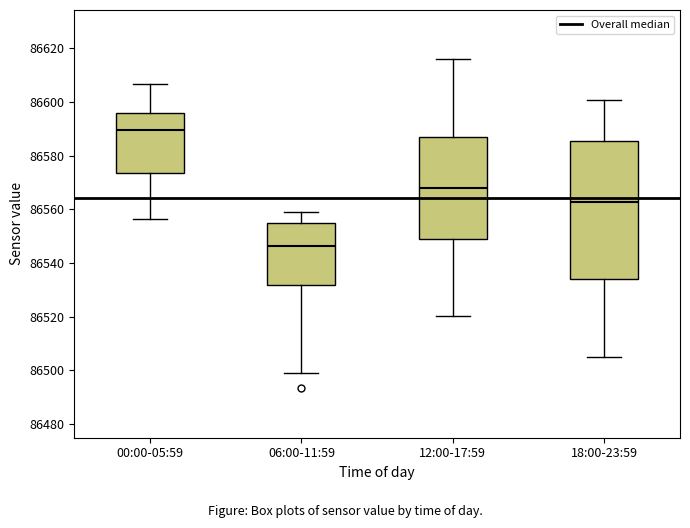

Reading left to right, read every box against the y-axis: the position of its median line, the range the box covers, and the ends of its whiskers. The values are not printed on the chart, so give them approximately, as read against the axis.

00:00-05:59: median 86590, box 86574 to 86596, whiskers 86556 to 86606
06:00-11:59: median 86546, box 86532 to 86556, whiskers 86498 to 86560
12:00-17:59: median 86568, box 86548 to 86586, whiskers 86520 to 86616
18:00-23:59: median 86562, box 86534 to 86586, whiskers 86506 to 86600